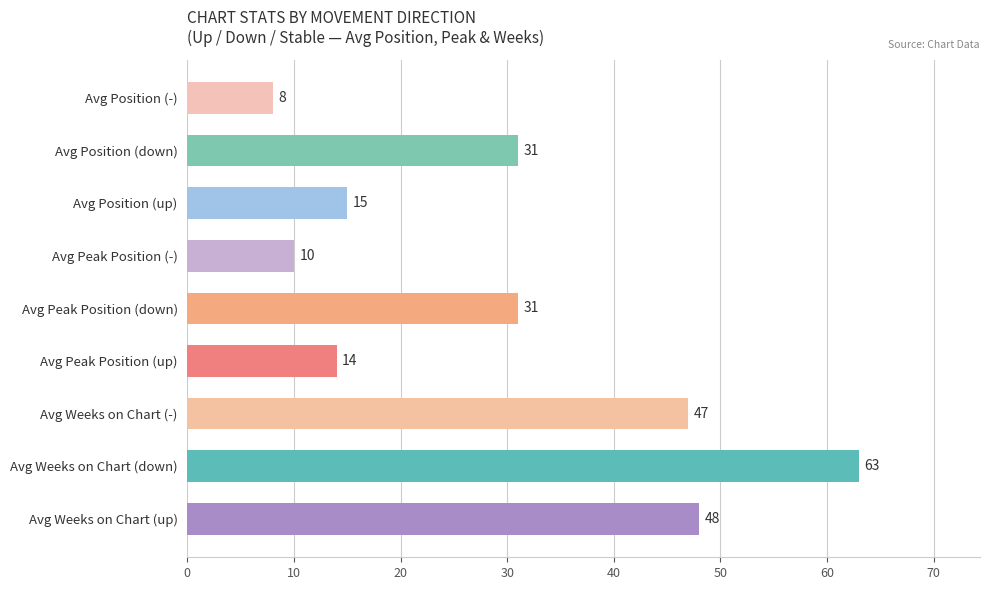

How many data points are less than 31?

4